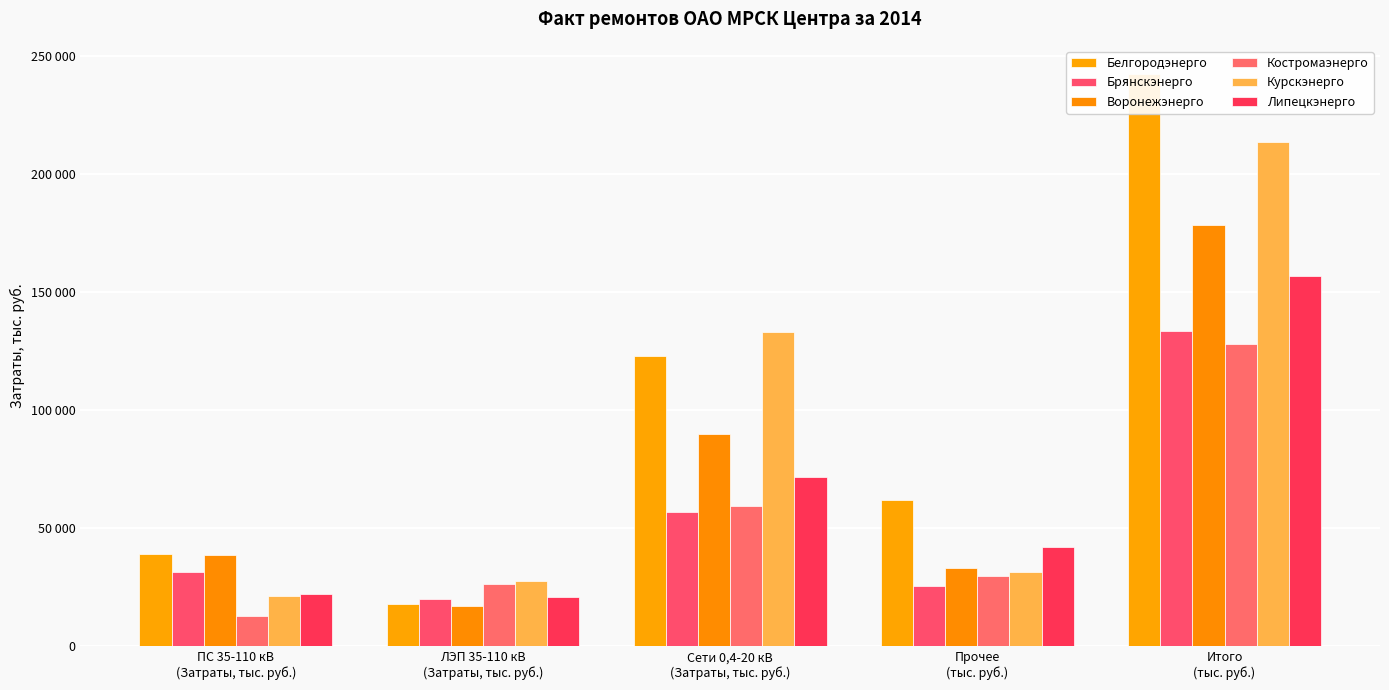

Where does the Брянскэнерго series first go above 31491?

ПС 35-110 кВ
(Затраты, тыс. руб.)